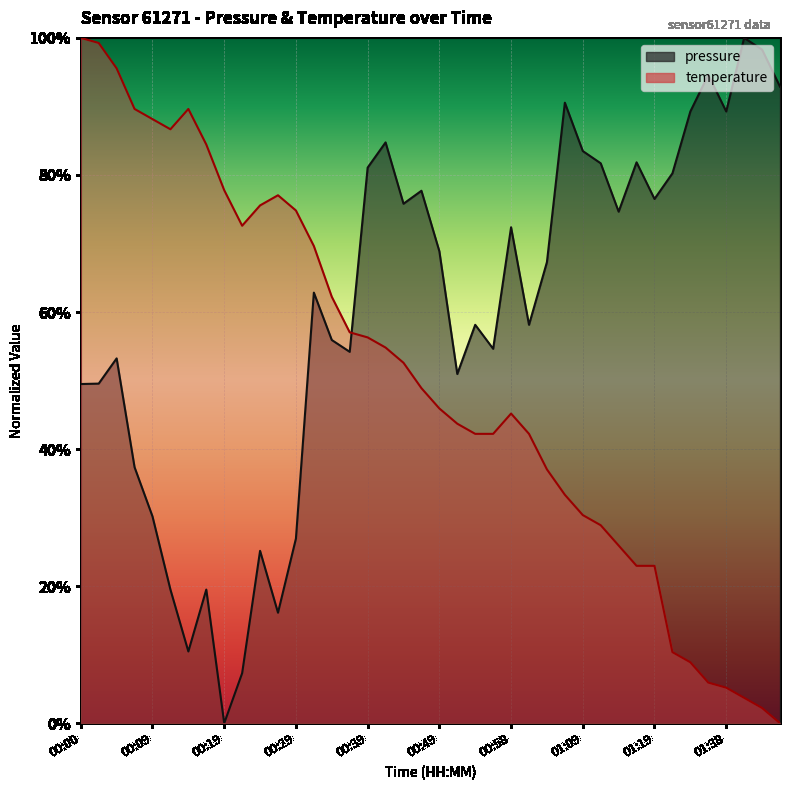

Is it true that temperature equals 0.5 at 00:49?

True